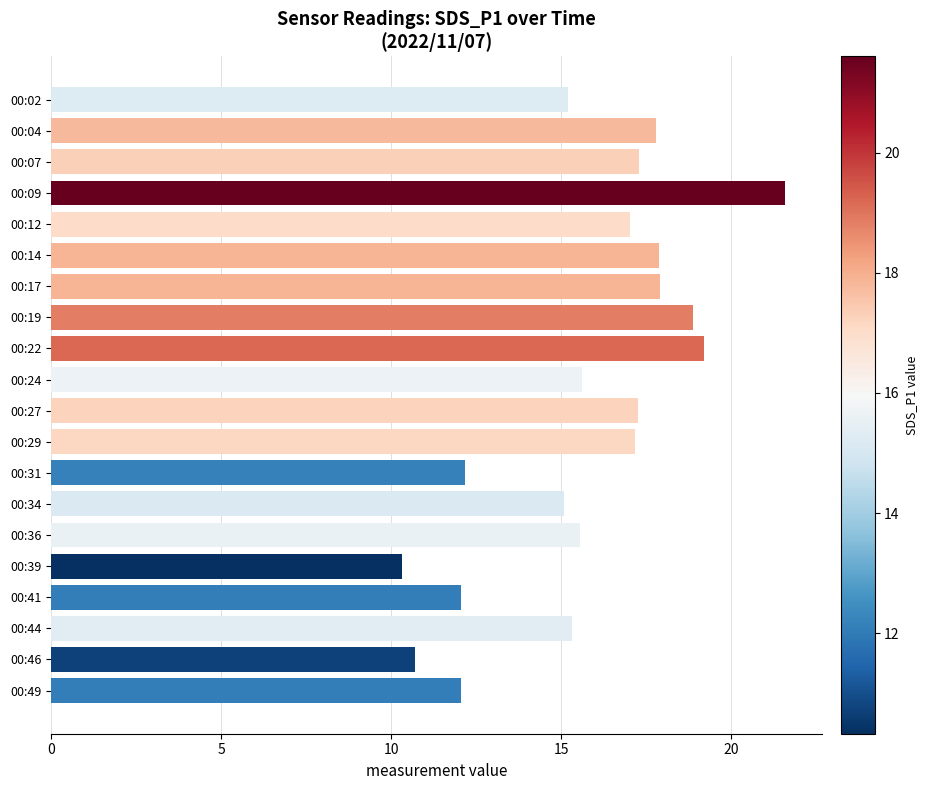

What value does the data have at 00:36?

15.6